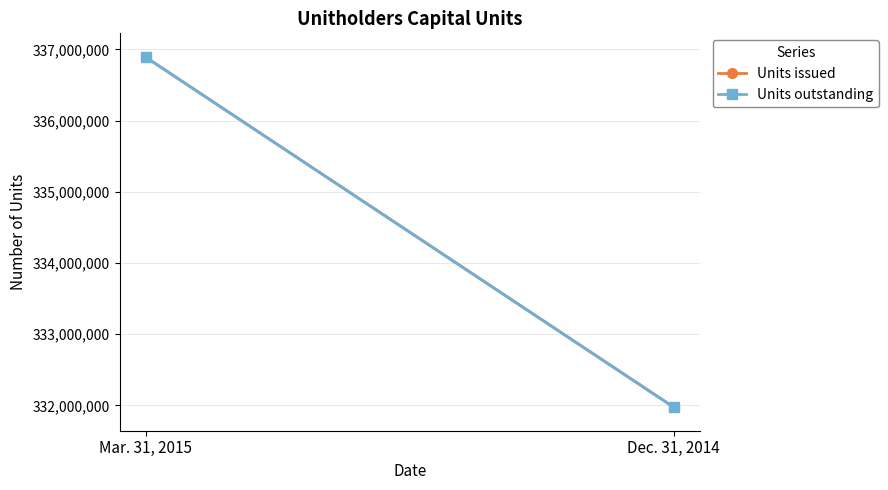

What is the approximate value of Units outstanding at Mar. 31, 2015, to the nearest 10?

336887490